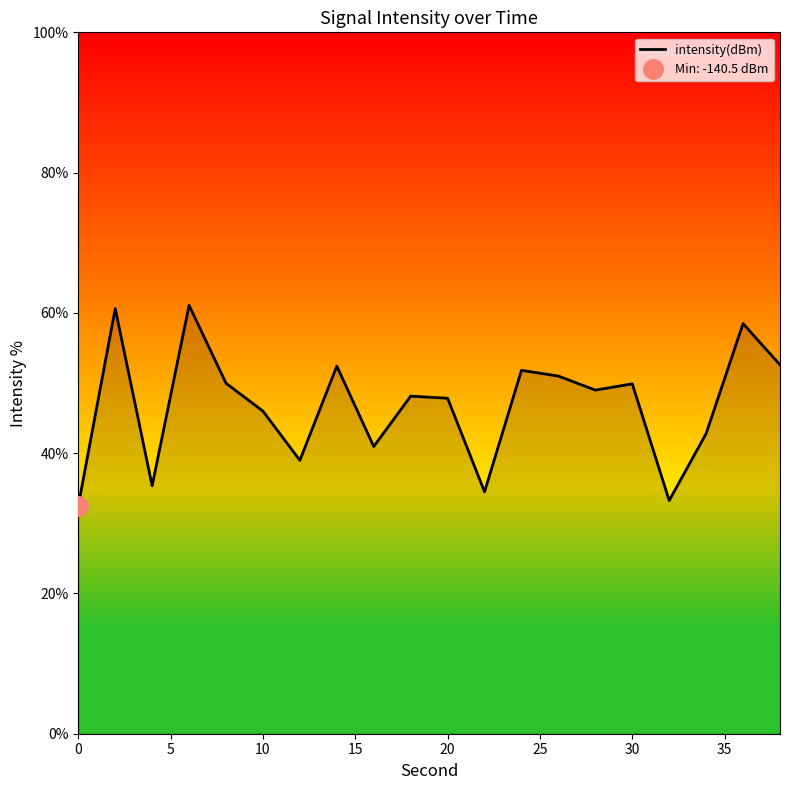

True or false: intensity(dBm) has a value of 32.5 at 0.

True